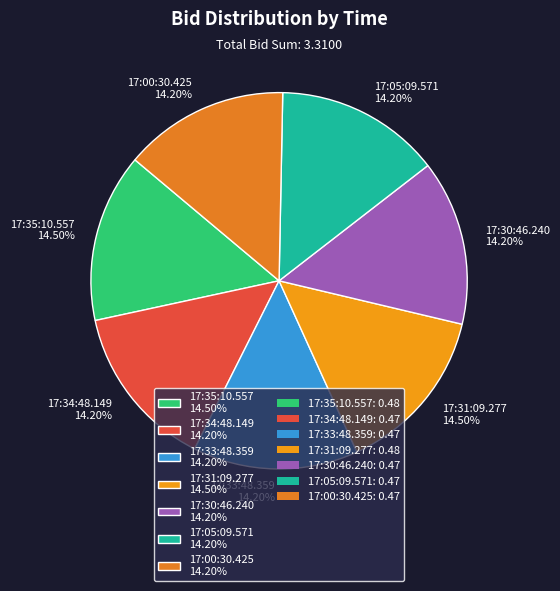

Do 17:30:46.240 14.20% and 17:35:10.557 14.50% together represent more than half of the pie?

No